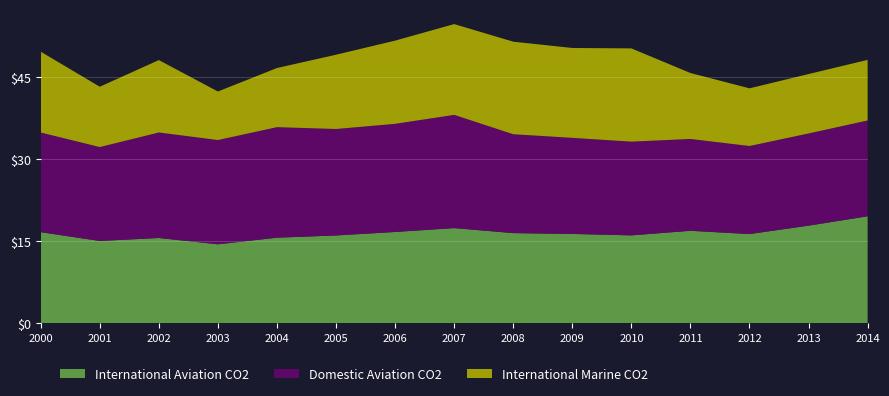

Reading right to left, transcribe all the data shown in this chart.

International Aviation CO2: 2014=19.6	2013=17.8	2012=16.3	2011=16.9	2010=16.1	2009=16.3	2008=16.5	2007=17.4	2006=16.7	2005=16.0	2004=15.6	2003=14.4	2002=15.6	2001=15.0	2000=16.6
Domestic Aviation CO2: 2014=17.5	2013=16.9	2012=16.1	2011=16.8	2010=17.1	2009=17.6	2008=18.1	2007=20.7	2006=19.8	2005=19.5	2004=20.2	2003=19.1	2002=19.3	2001=17.2	2000=18.2
International Marine CO2: 2014=11.1	2013=10.9	2012=10.5	2011=12.1	2010=17.1	2009=16.4	2008=16.9	2007=16.6	2006=15.2	2005=13.6	2004=10.8	2003=8.9	2002=13.2	2001=11.0	2000=14.8